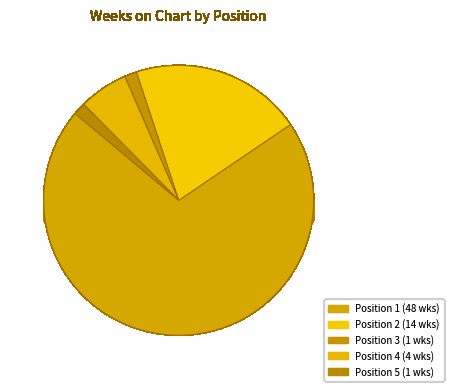

Rank the categories by value from lowest to highest.

3, 5, 4, 2, 1